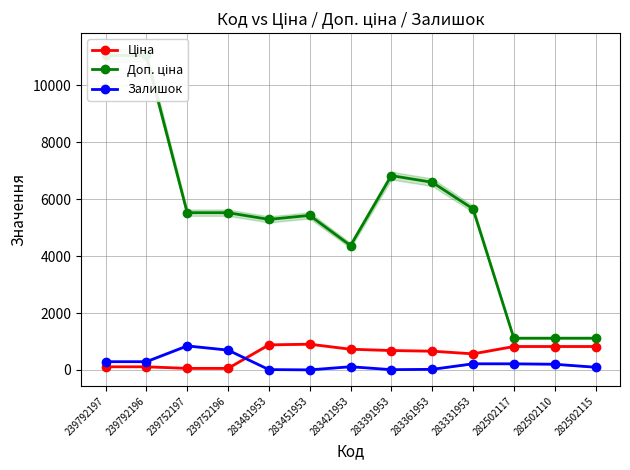

Where is Залишок nearest to the value 423?

239792197